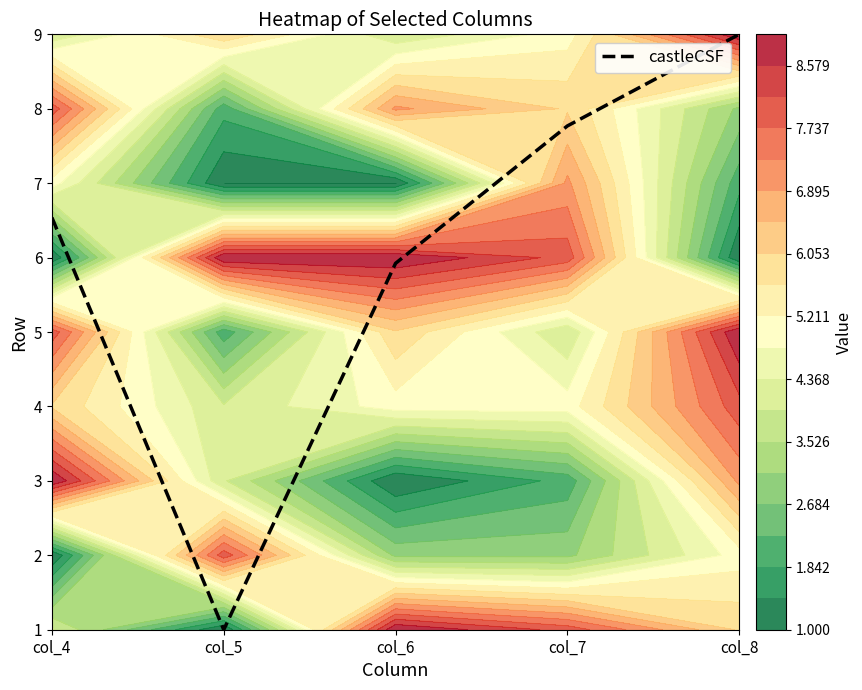

What is the sum of all values?

25.2